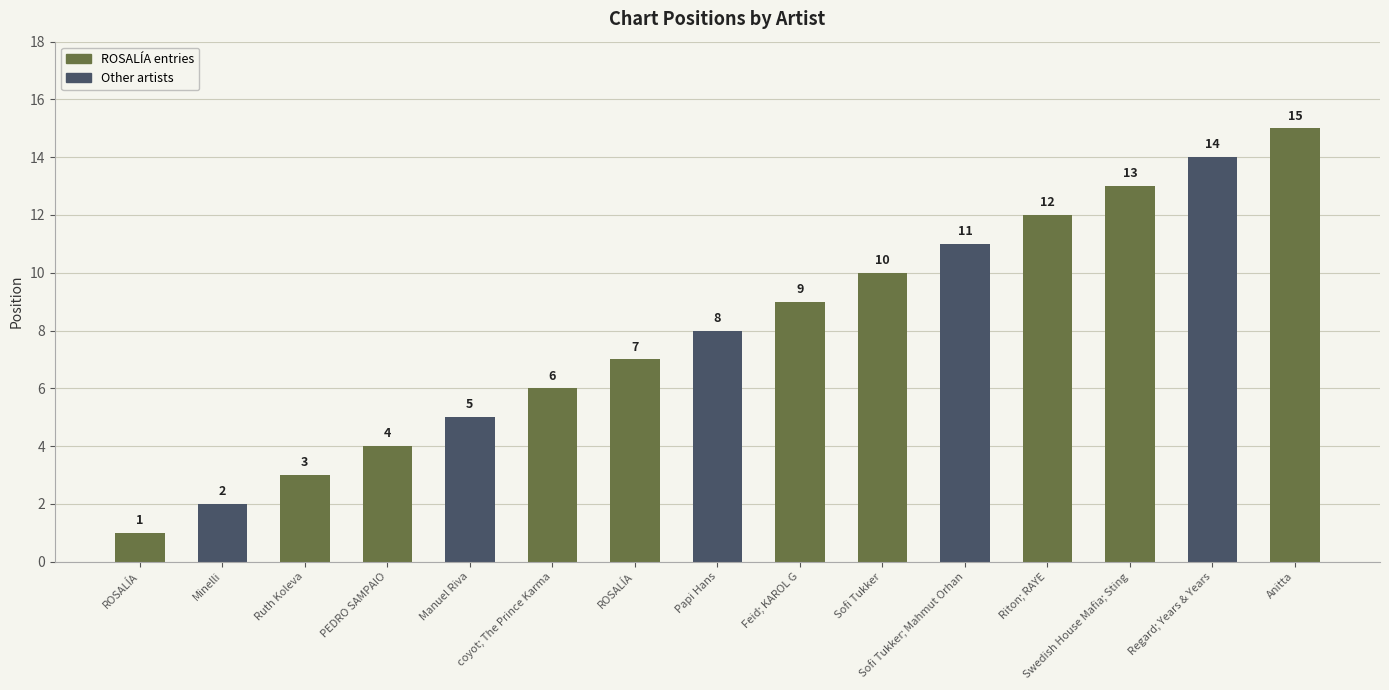

Does the chart contain any negative values?

No